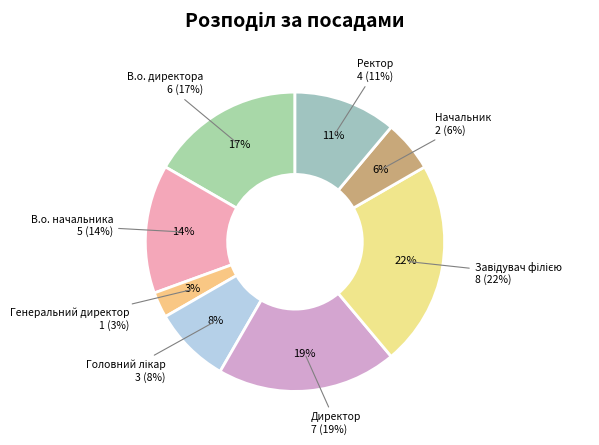

What is the largest slice in the pie chart?

Завідувач філією